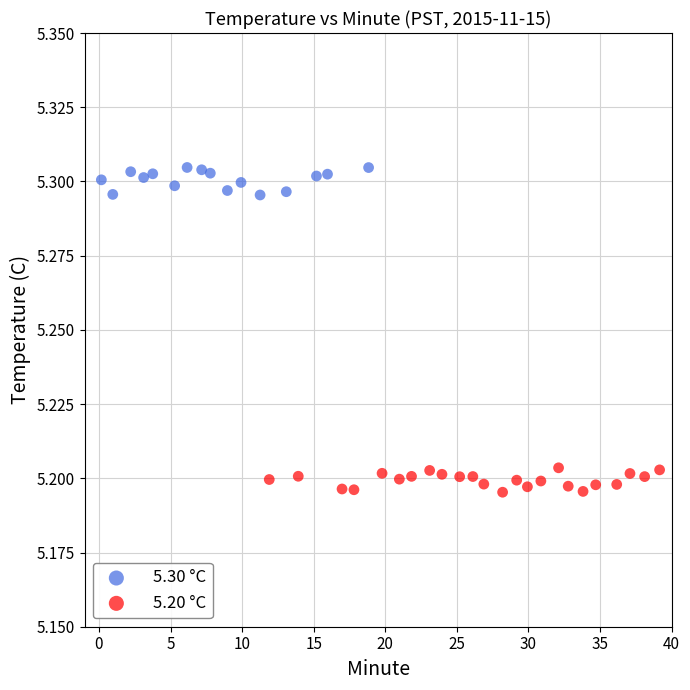

Which series contains the lowest Y value?

5.20 °C